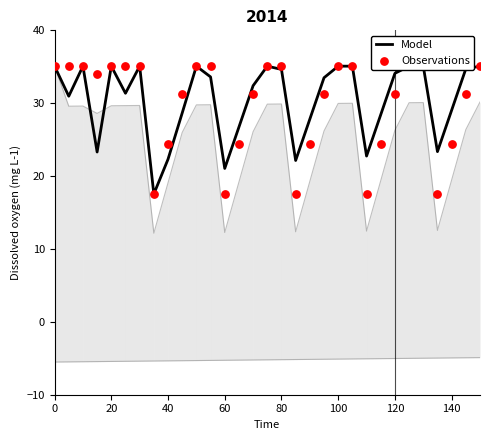

Which series reaches the minimum Y coordinate?

Model